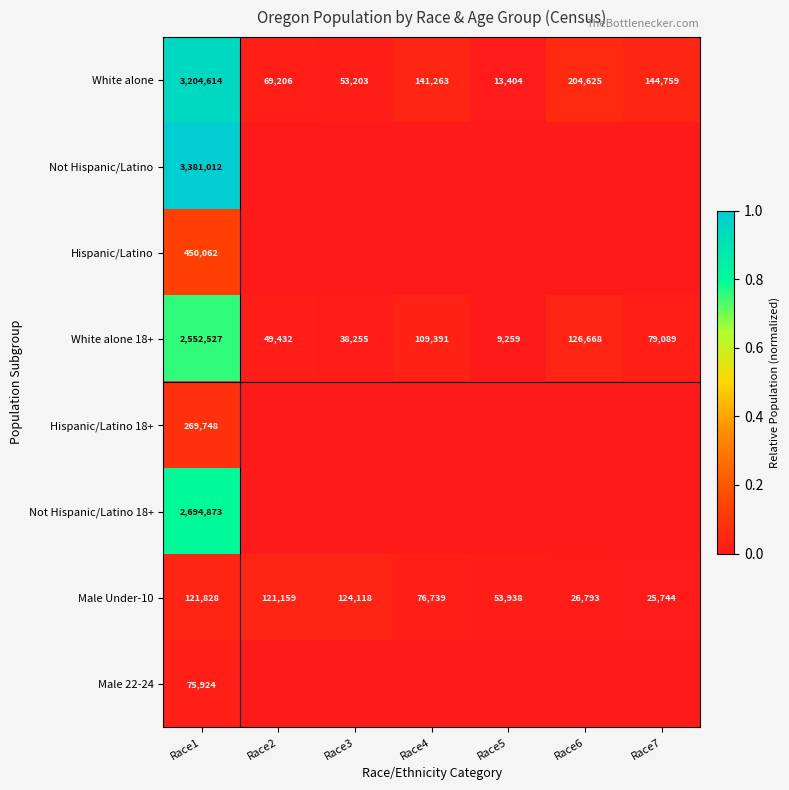

True or false: Male Under-10 has a value of 178496 at Race2.

False